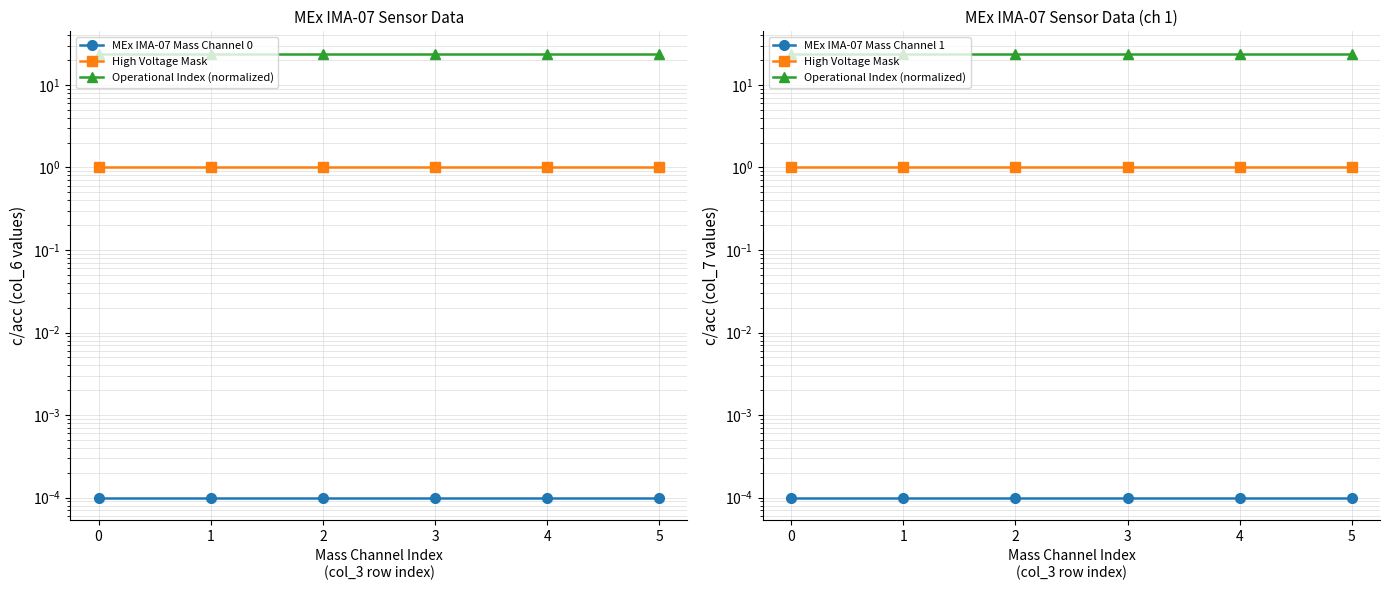

Is it true that MEx IMA-07 Mass Channel 0 equals 0.0 at 0?

True